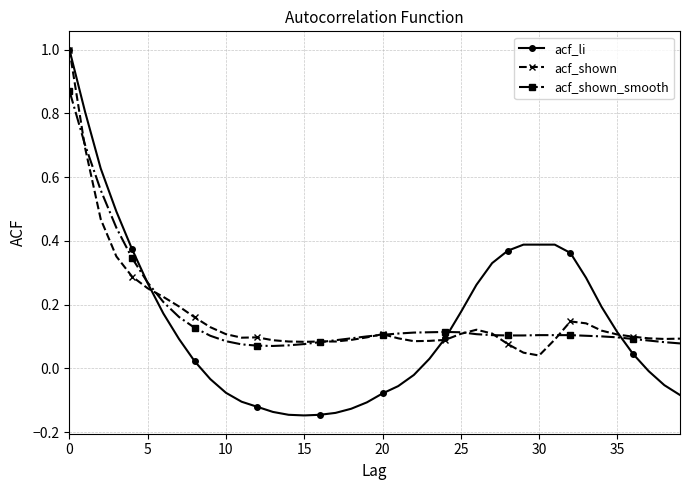

True or false: acf_shown has more than 0 interior local peaks.

True